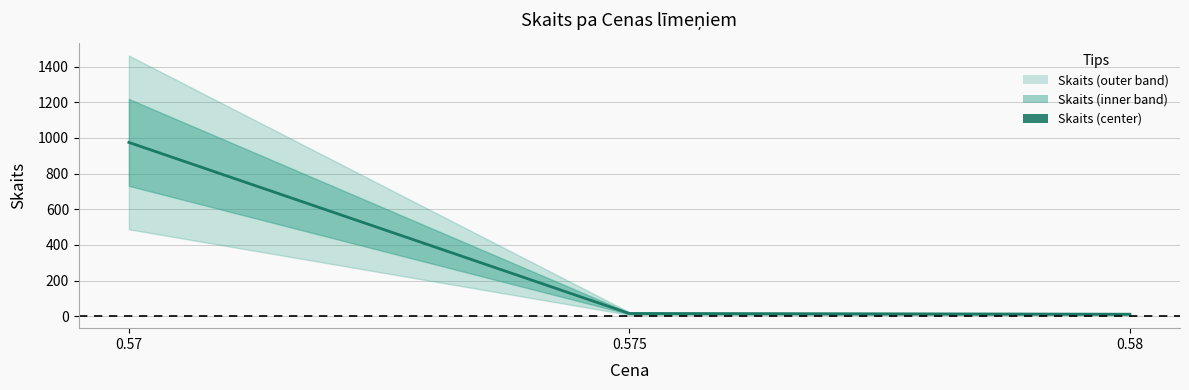

What is the label of the 2nd point from the right?

0.575